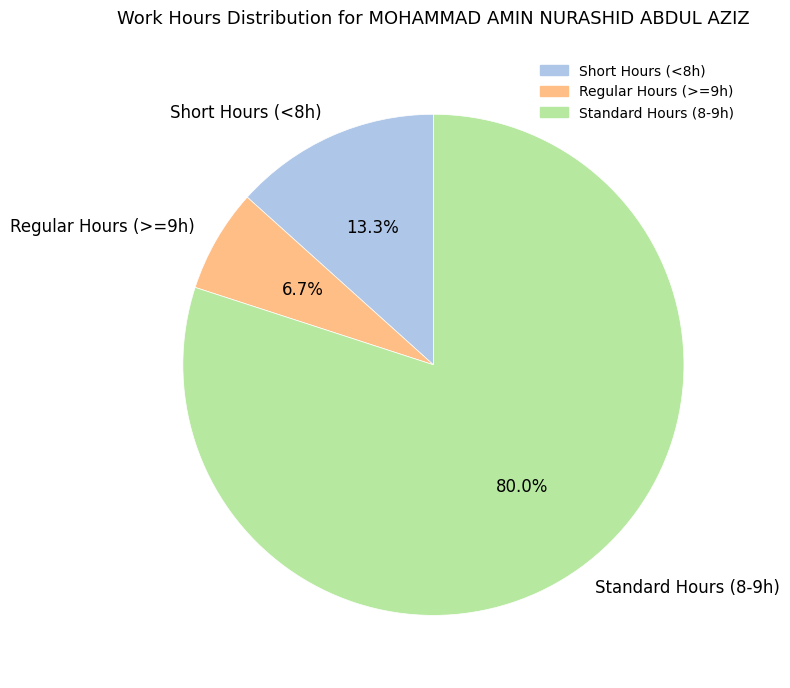

How many slices are in this pie chart?

3